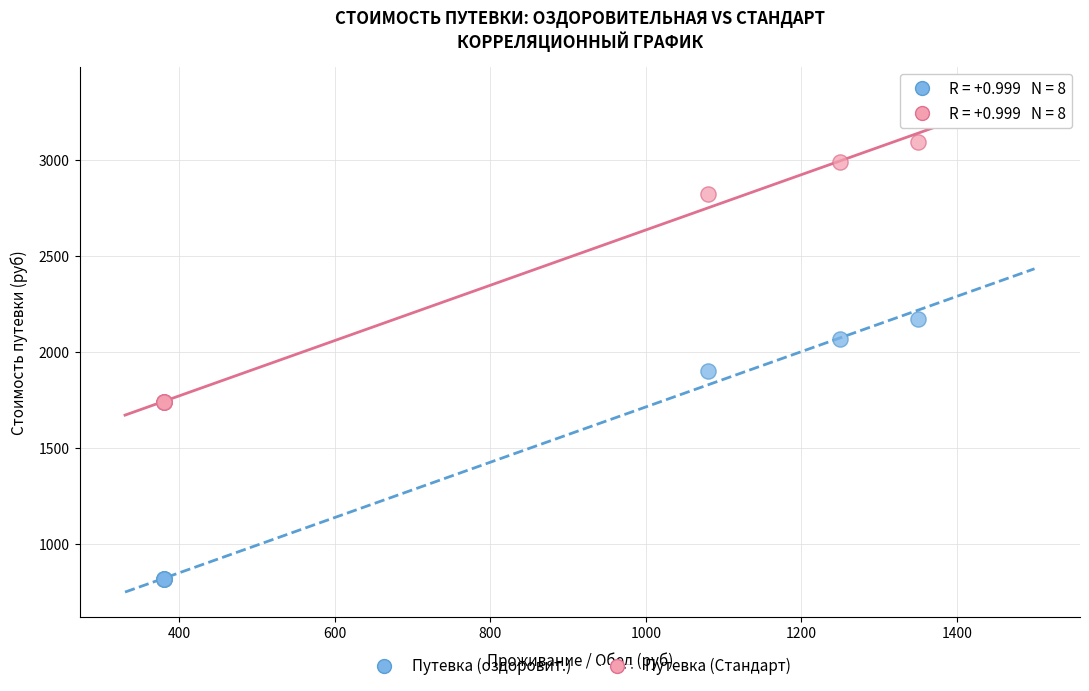

In the Путевка (Стандарт) series, what Y value is closest to 2415?

2820